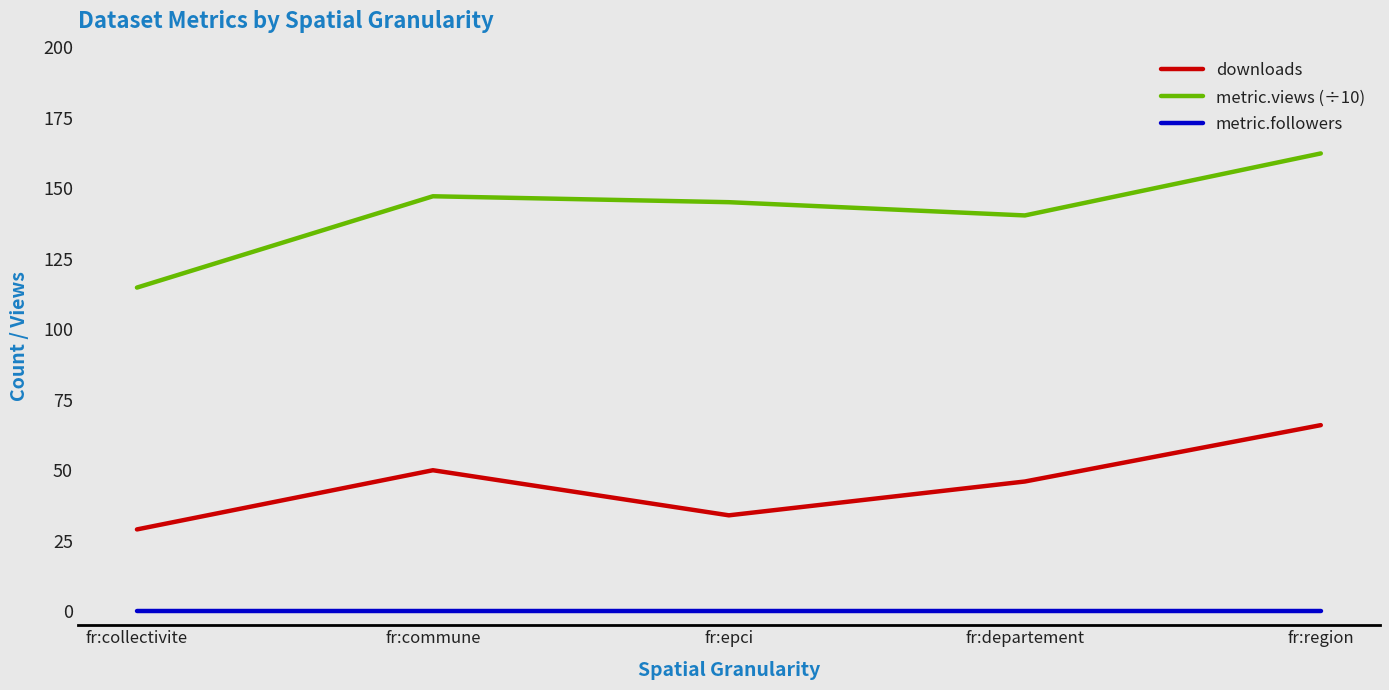

Which series changed the most between fr:departement and fr:region?

metric.views (÷10)